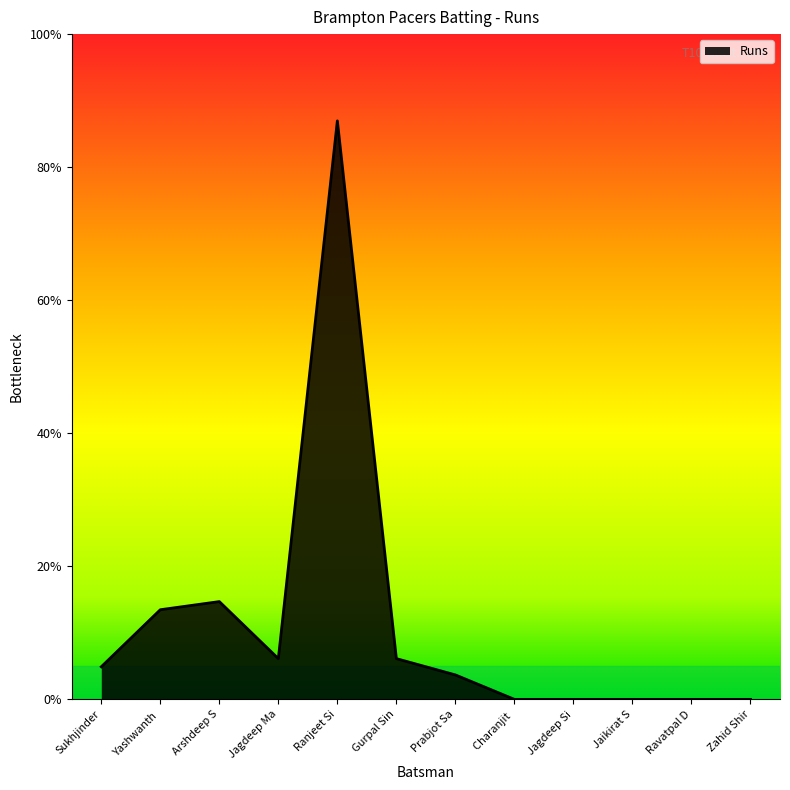

Does the chart have visible grid lines?

No